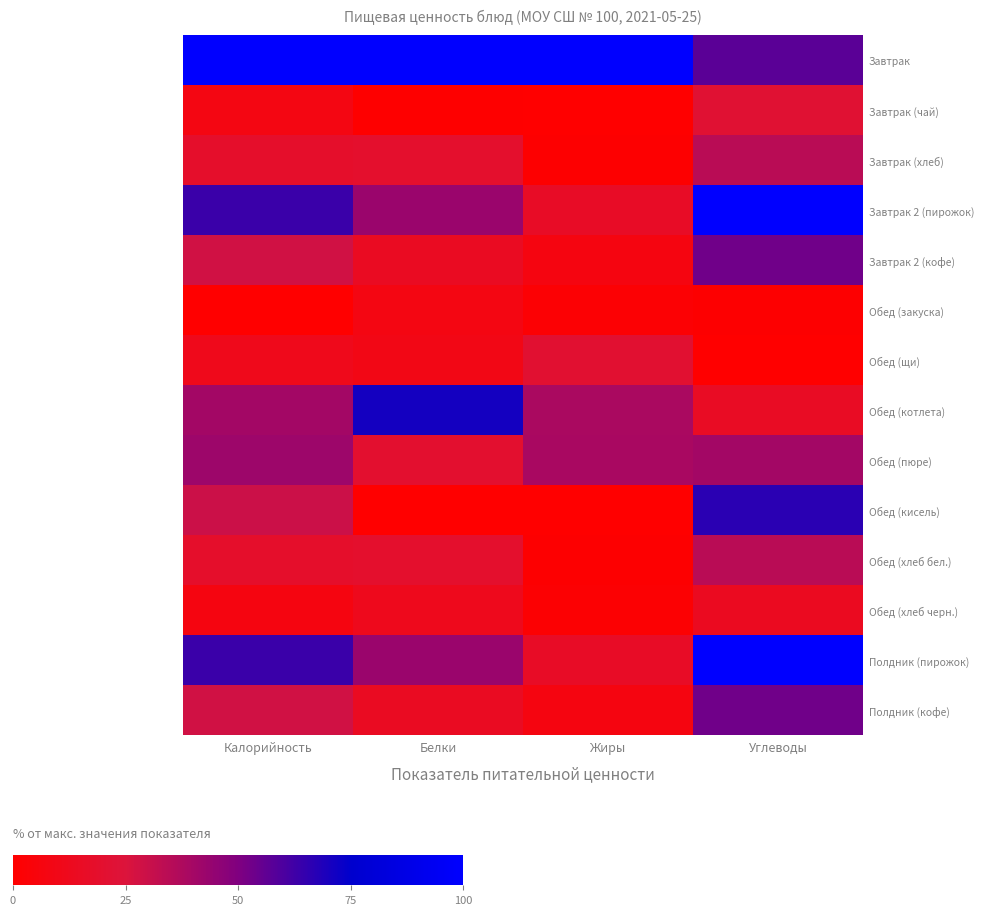

Reading left to right, extract all data points from this chart.

Завтрак: Калорийность=100.0	Белки=100.0	Жиры=100.0	Углеводы=57.1
Завтрак (чай): Калорийность=8.1	Белки=0.7	Жиры=0.0	Углеводы=21.7
Завтрак (хлеб): Калорийность=18.1	Белки=19.1	Жиры=1.1	Углеводы=34.6
Завтрак 2 (пирожок): Калорийность=63.5	Белки=42.8	Жиры=16.3	Углеводы=100.0
Завтрак 2 (кофе): Калорийность=28.5	Белки=14.5	Жиры=6.8	Углеводы=52.9
Обед (закуска): Калорийность=0.0	Белки=7.9	Жиры=2.1	Углеводы=0.9
Обед (щи): Калорийность=11.6	Белки=9.2	Жиры=21.1	Углеводы=0.0
Обед (котлета): Калорийность=40.5	Белки=71.1	Жиры=38.4	Углеводы=15.4
Обед (пюре): Калорийность=42.1	Белки=19.7	Жиры=38.9	Углеводы=40.6
Обед (кисель): Калорийность=29.5	Белки=0.0	Жиры=0.0	Углеводы=66.6
Обед (хлеб бел.): Калорийность=18.1	Белки=19.1	Жиры=1.1	Углеводы=34.6
Обед (хлеб черн.): Калорийность=7.4	Белки=11.8	Жиры=1.6	Углеводы=14.0
Полдник (пирожок): Калорийность=63.5	Белки=42.8	Жиры=16.3	Углеводы=100.0
Полдник (кофе): Калорийность=28.5	Белки=14.5	Жиры=6.8	Углеводы=52.9